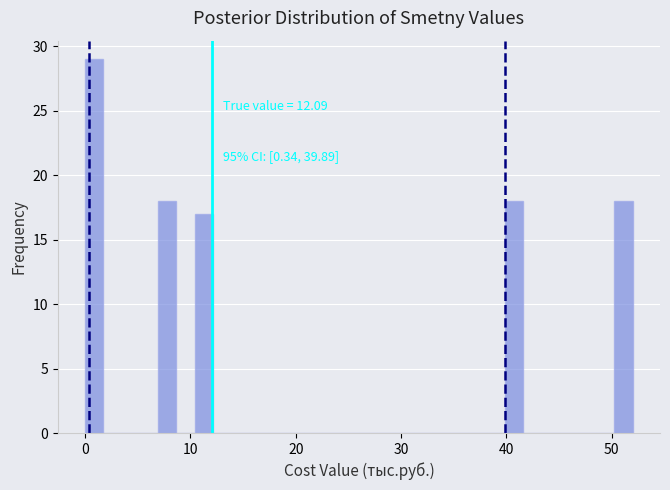

Read against the x-axis, roughly where is the centre of the tallest bar?

1